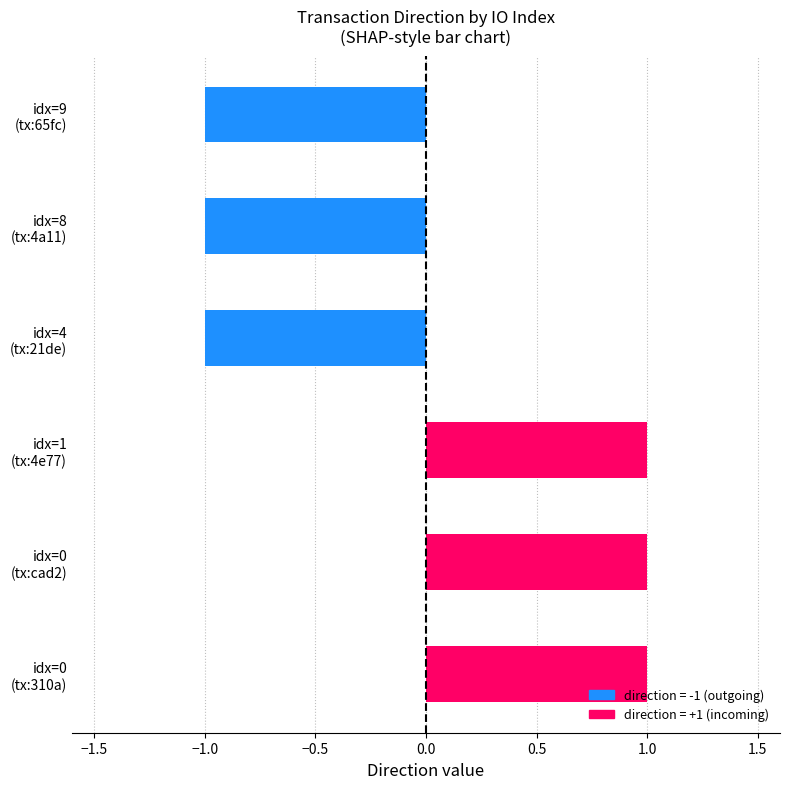

Reading bottom to top, extract all data points from this chart.

1	1	1	-1	-1	-1